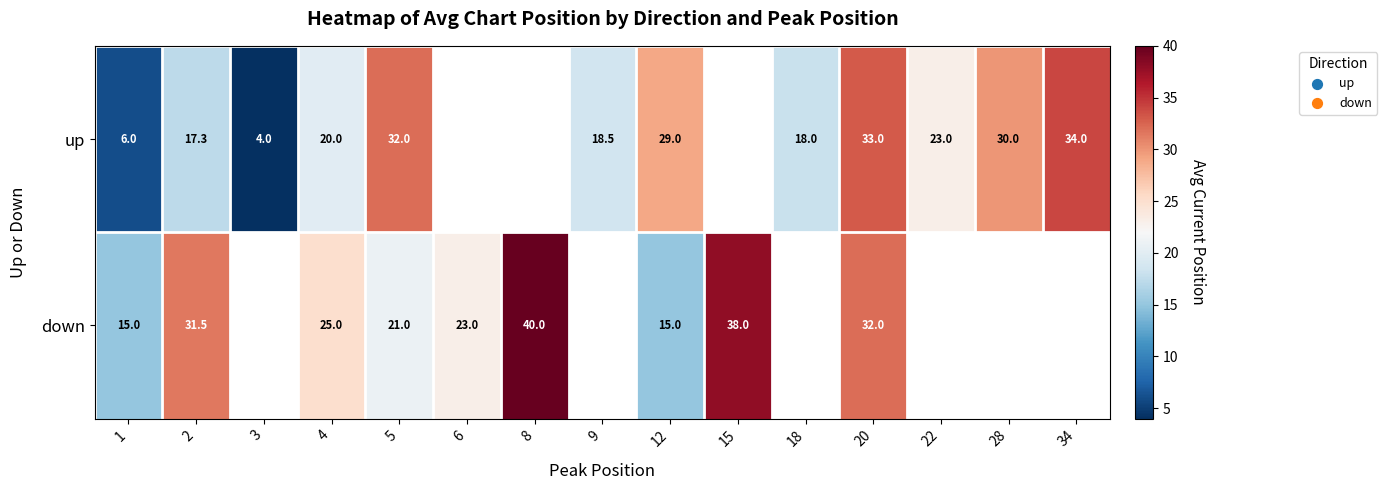

At which category does the chart reach its peak across all series?

8